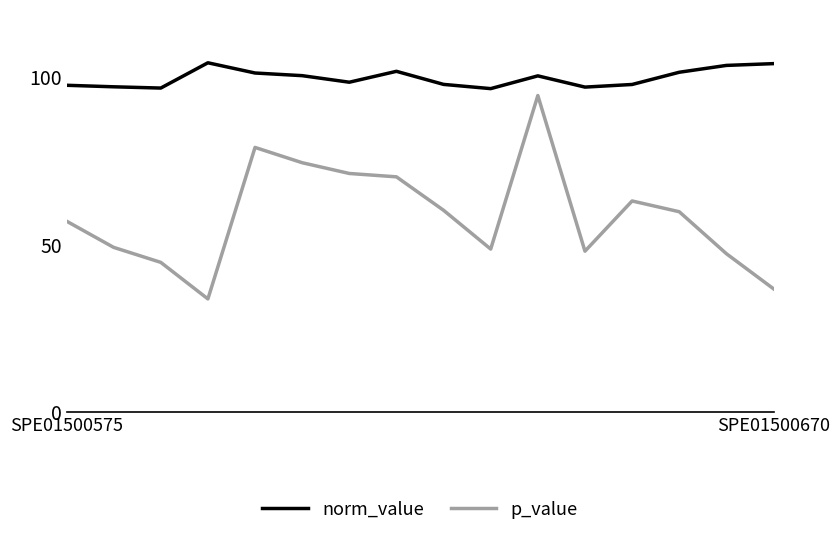

What is the minimum value for norm_value?

96.5